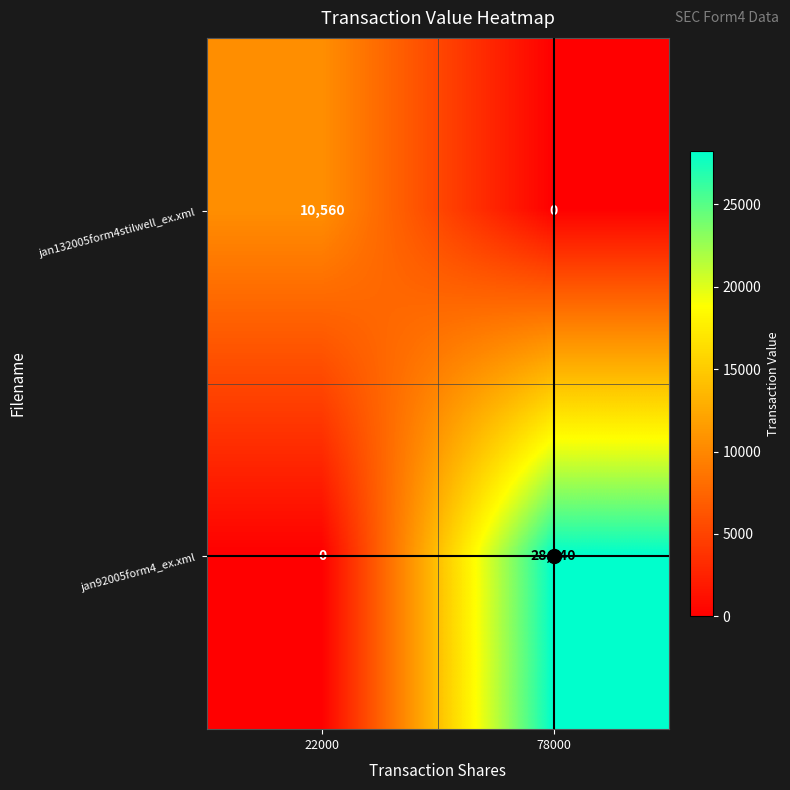

The value of jan92005form4_ex.xml at 22000 is 0. True or false?

True